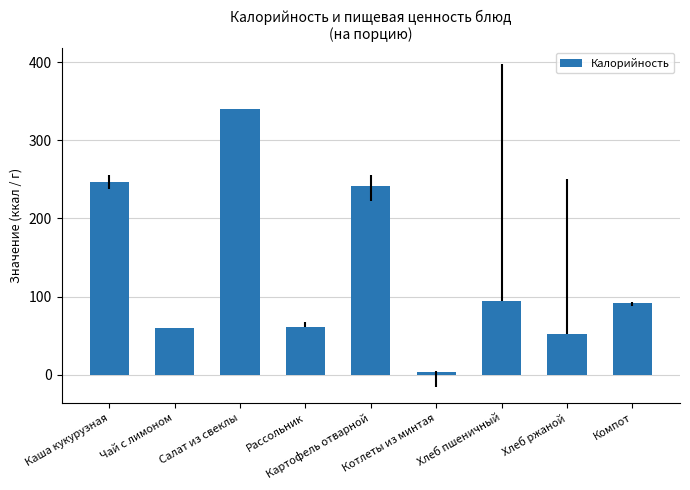

Are the bars horizontal?

No